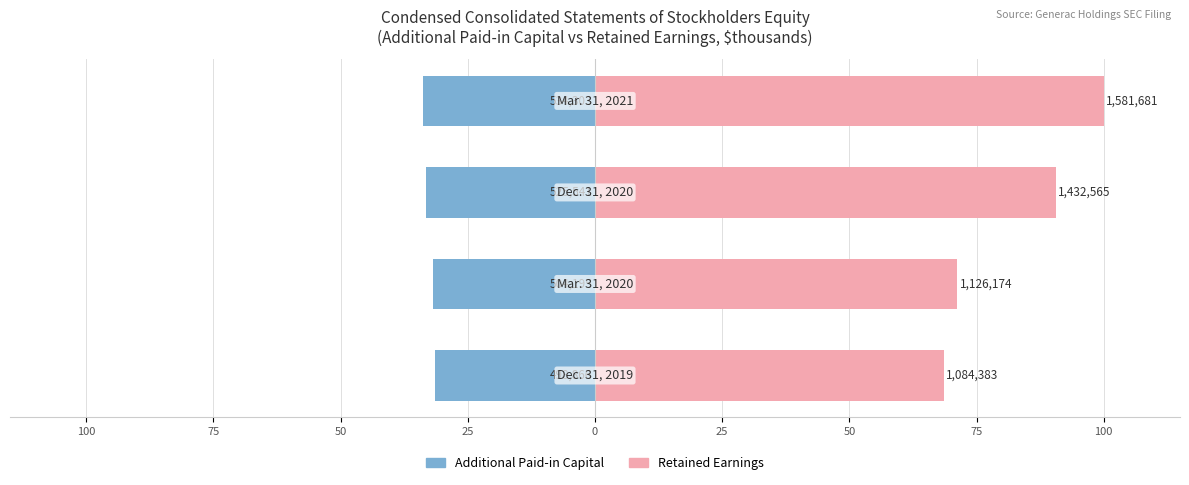

Which series has the largest total across all categories?

Retained Earnings